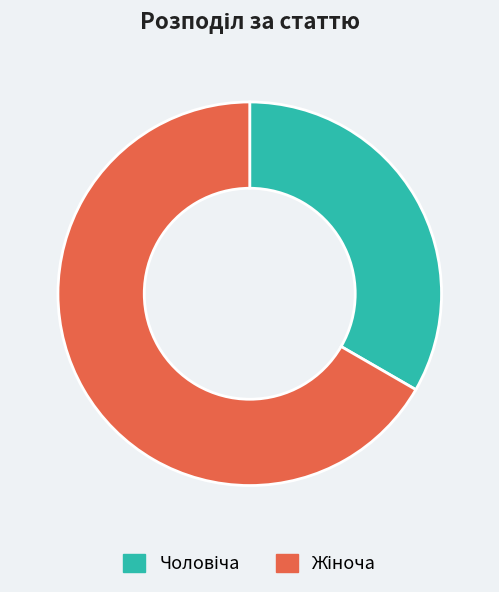

Is there a majority slice in this chart?

Yes